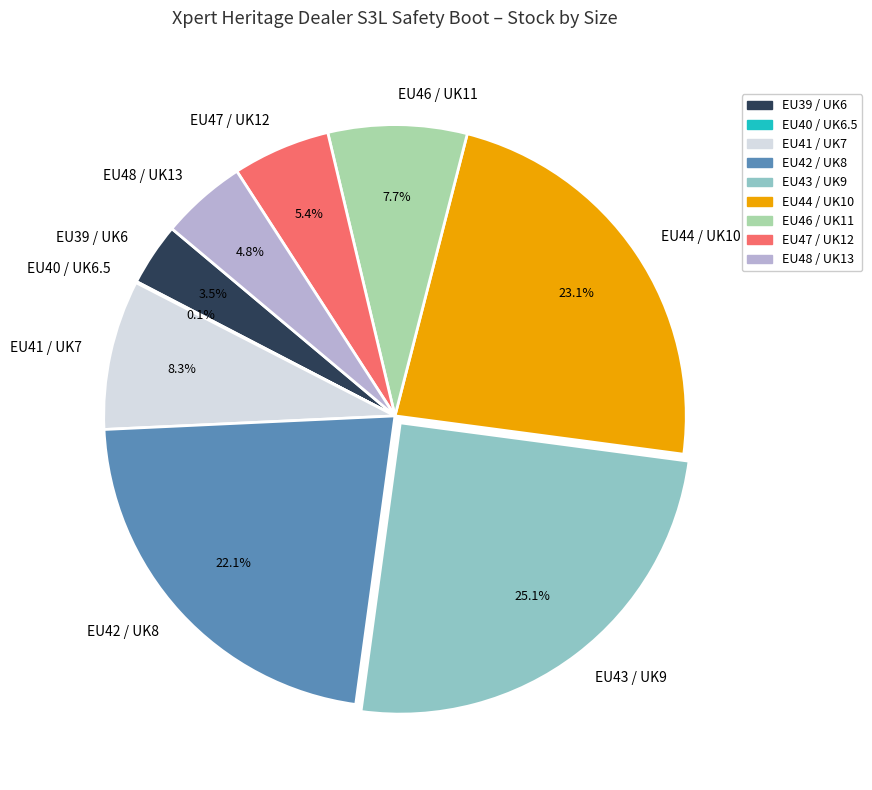

What is the largest slice in the pie chart?

EU43 / UK9